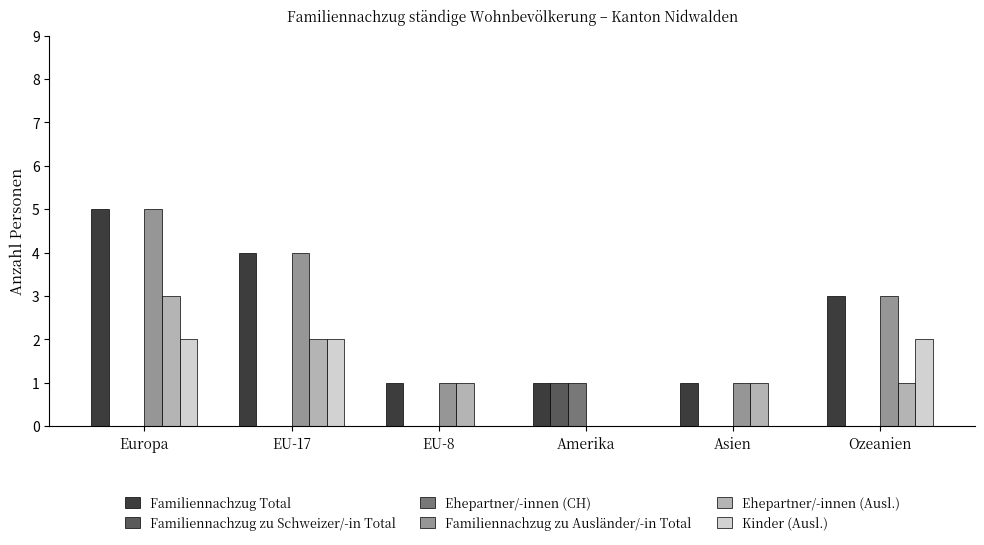

Count the number of data series in this chart.

6